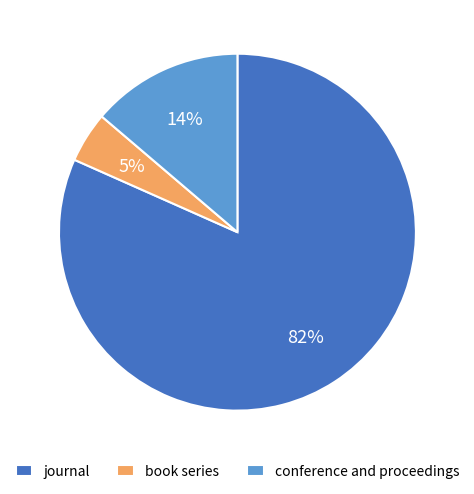

To the nearest percent, what is the combined percentage of conference and proceedings and journal?

95%